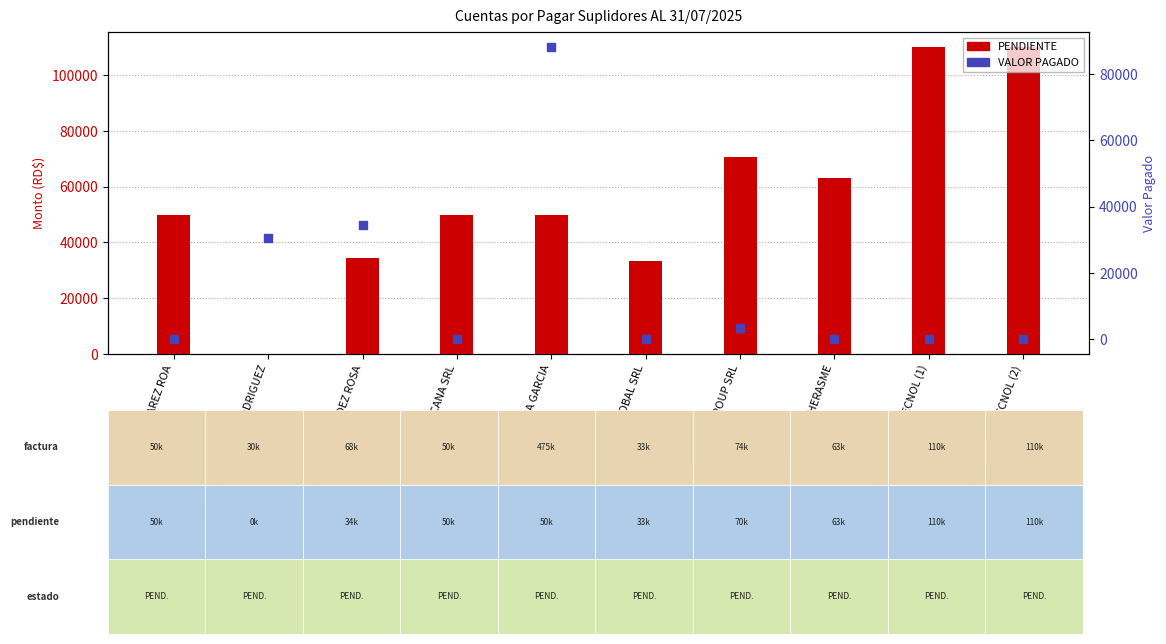

Which series has the largest Y range (max minus min)?

PENDIENTE